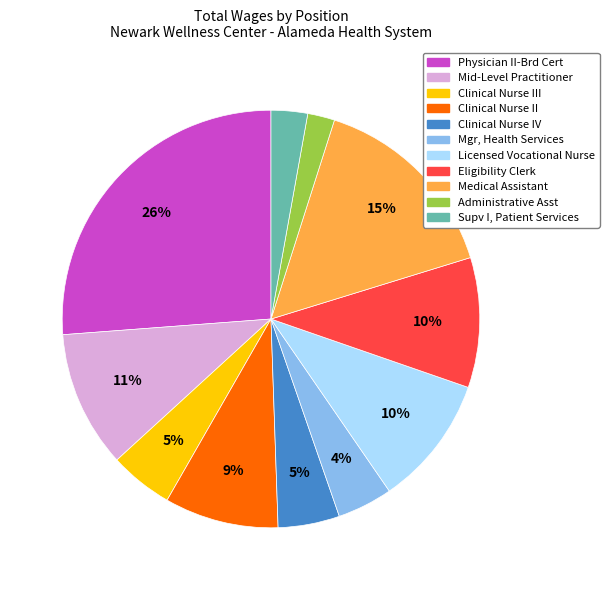

To the nearest percent, what is the average slice percentage?

9%